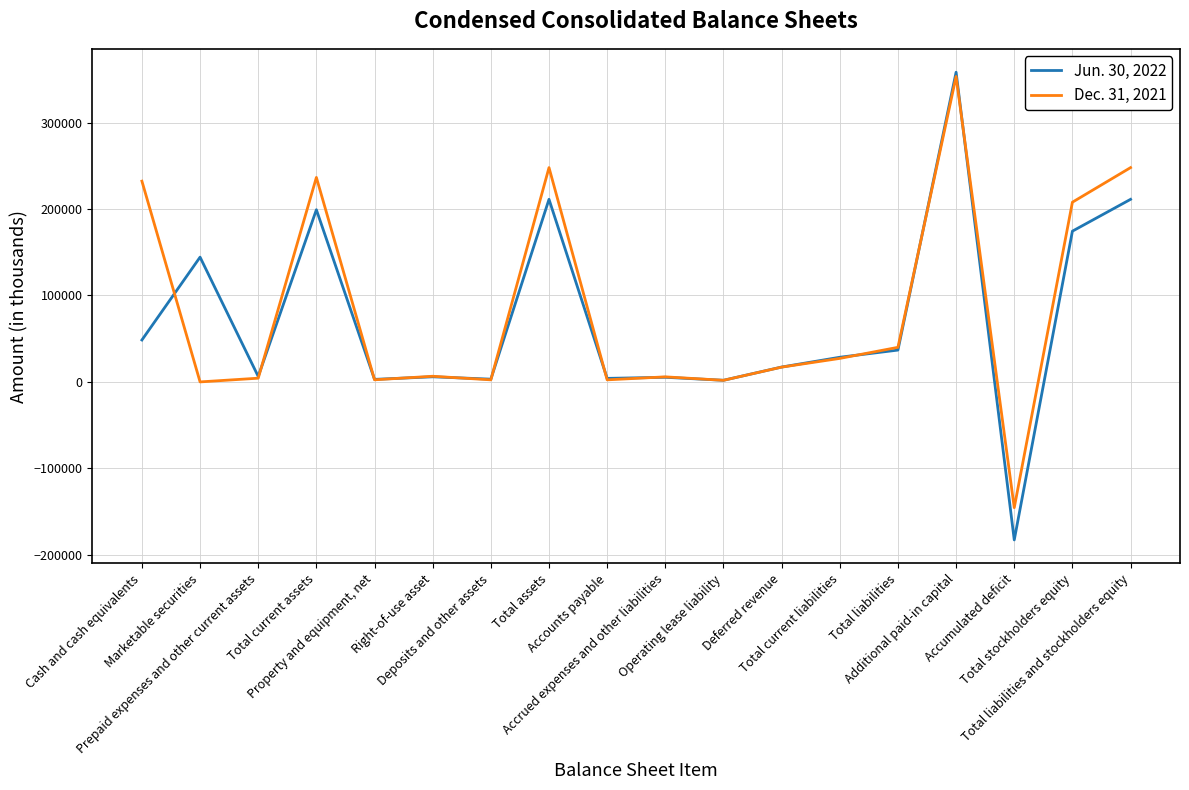

What is the average value of the Jun. 30, 2022 series?

70908